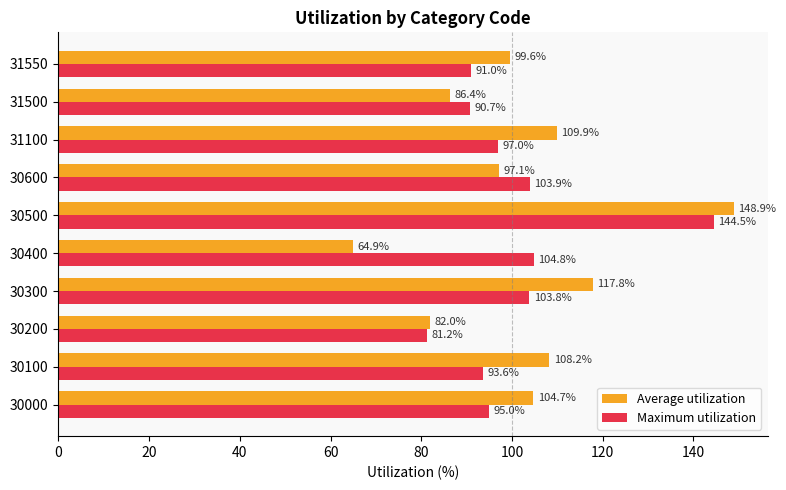

Which series has the largest range (max minus min)?

Average utilization